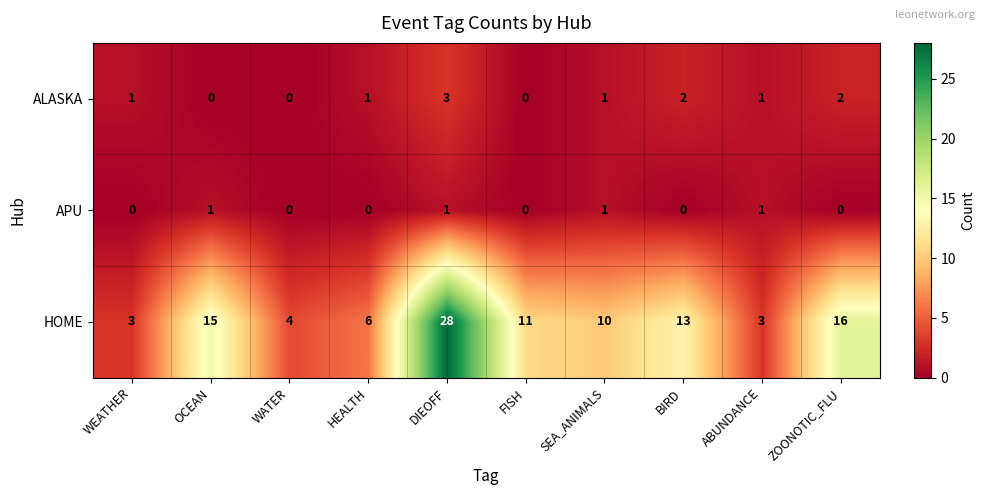

Between OCEAN and WATER, which series saw the biggest shift?

HOME